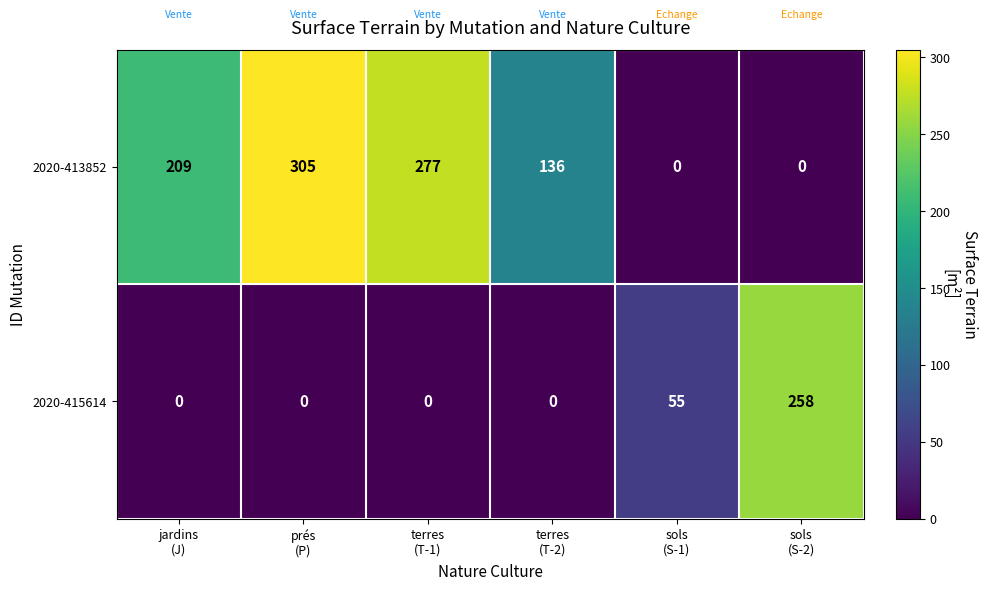

What is the difference between the second highest and second lowest values in the 2020-415614 series?

55